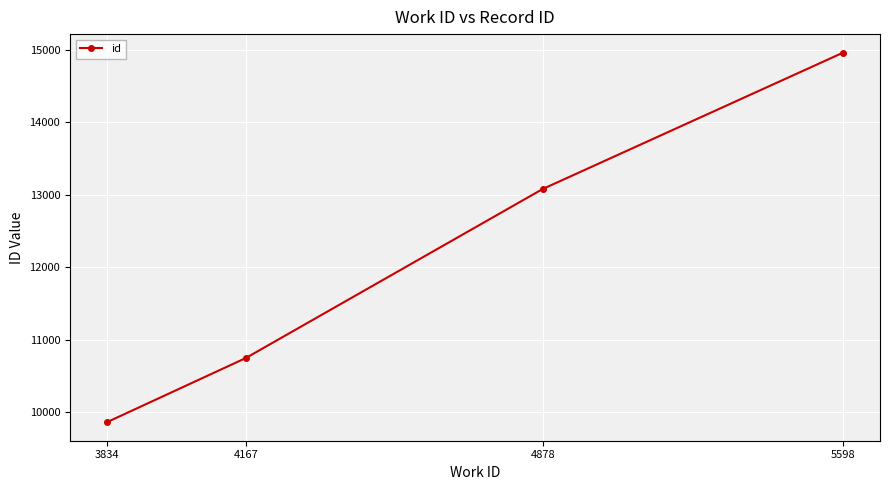

List the labels in order of value, largest first.

5598, 4878, 4167, 3834